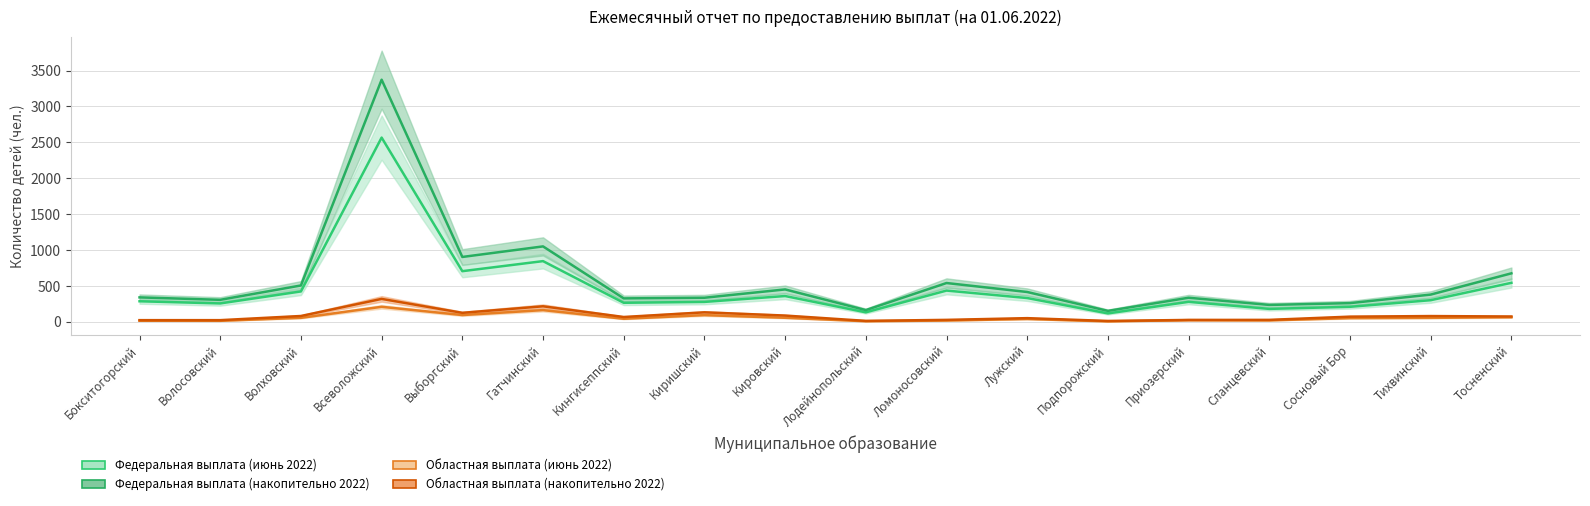

What is the difference between the highest and lowest values at Волосовский?

292